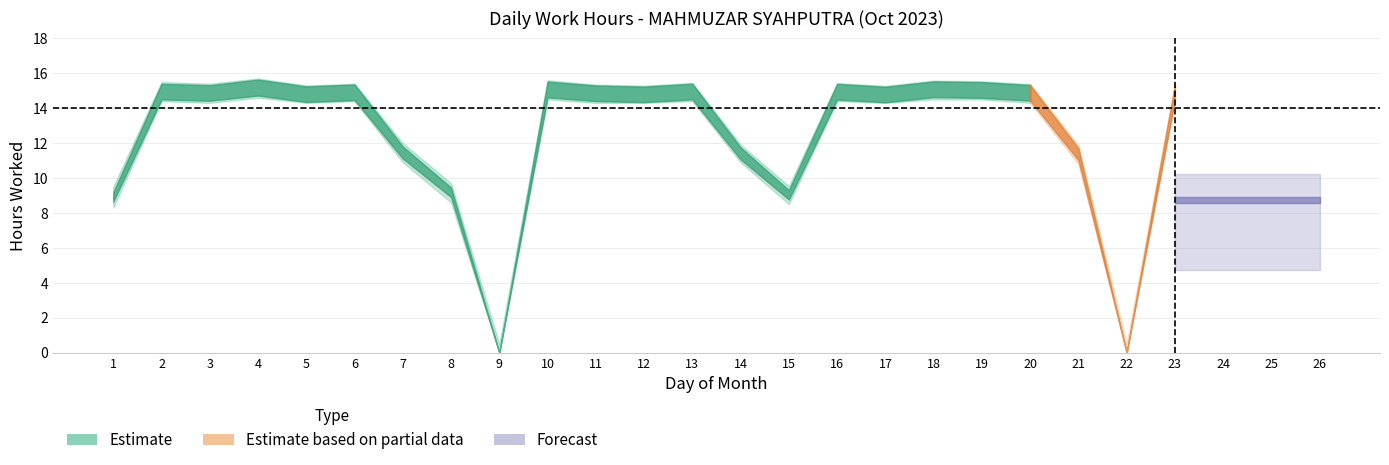

At 6, list the series in order from largest to smallest.

Work Hours Upper, Work Hours, Work Hours Lower